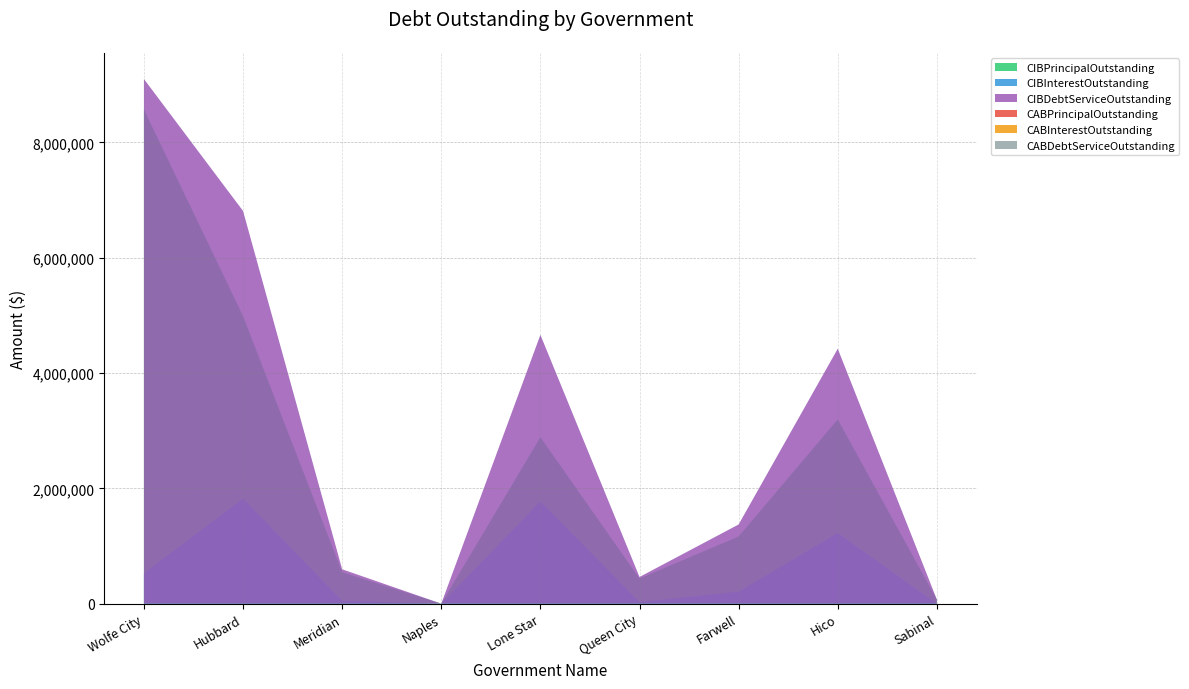

Reading left to right, transcribe all the data shown in this chart.

CIBPrincipalOutstanding: 8569000.0	4987000.0	545000.0	0.0	2886000.0	435000.0	1165000.0	3195000.0	70000.0
CIBInterestOutstanding: 529317.0	1823004.9	50792.0	0.0	1775178.3	27649.6	208055.2	1226155.5	525.0
CIBDebtServiceOutstanding: 9098317.0	6810004.8	595792.0	0.0	4661178.3	462649.6	1373055.2	4421155.5	70525.0
CABPrincipalOutstanding: 0.0	0.0	0.0	0.0	0.0	0.0	0.0	0.0	0.0
CABInterestOutstanding: 0.0	0.0	0.0	0.0	0.0	0.0	0.0	0.0	0.0
CABDebtServiceOutstanding: 0.0	0.0	0.0	0.0	0.0	0.0	0.0	0.0	0.0